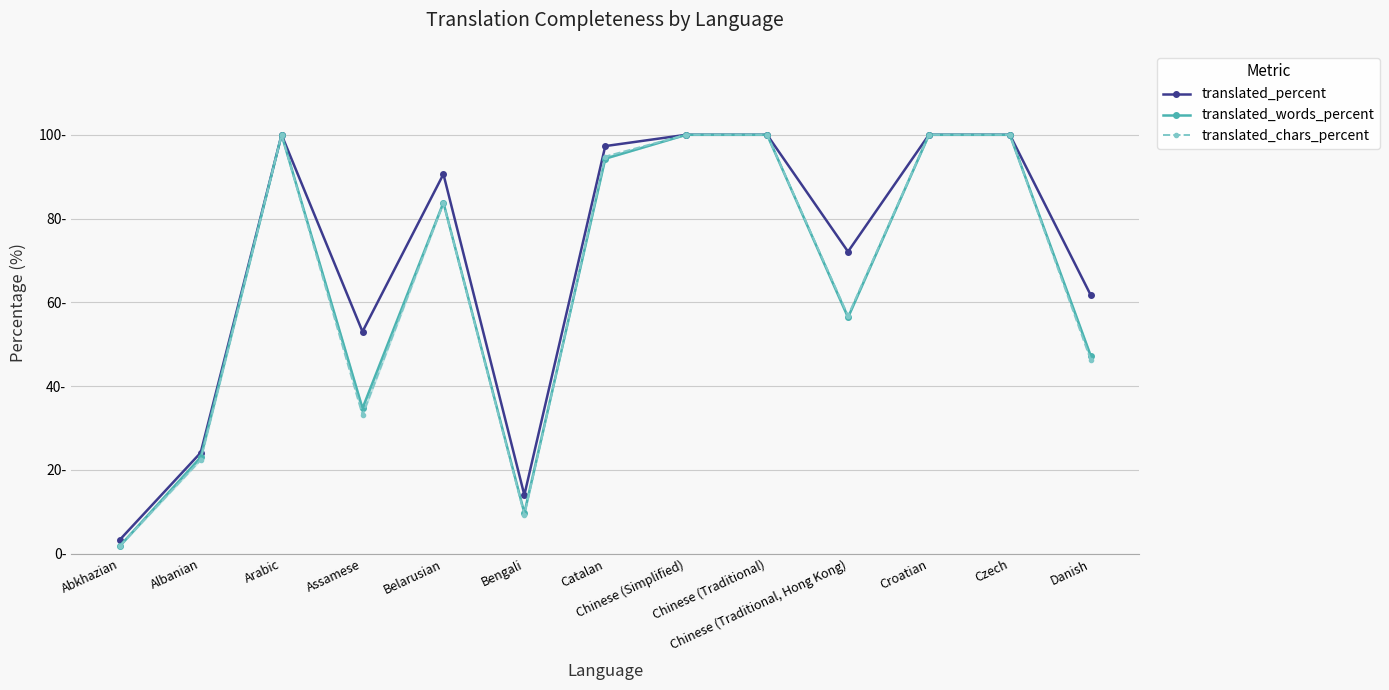

True or false: translated_percent and translated_chars_percent intersect in this chart.

False